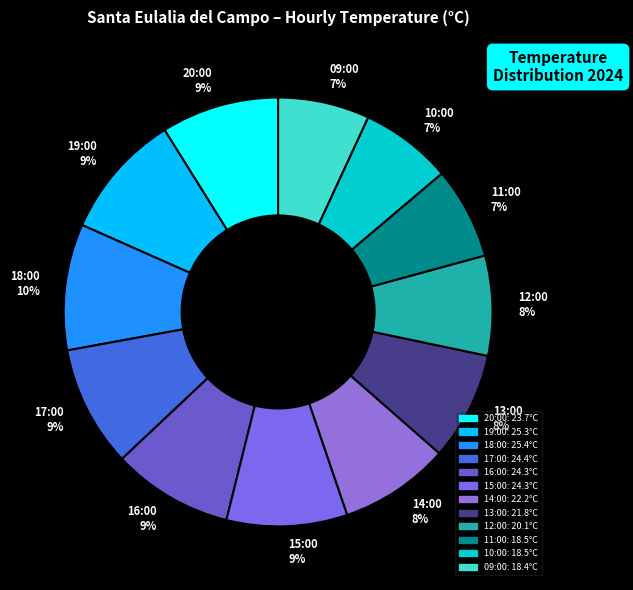

Approximately how many times larger is the value at 13:00 compared to 19:00?

0.9